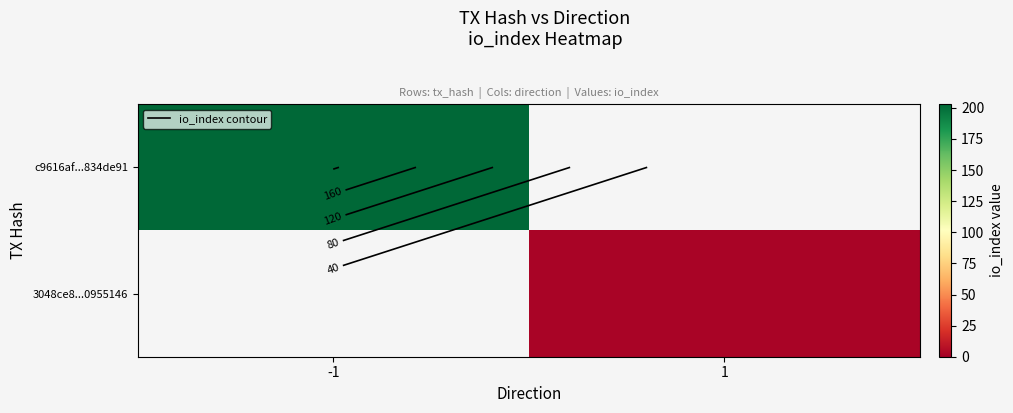

The value of c9616af...834de91 at -1 is 203. True or false?

True